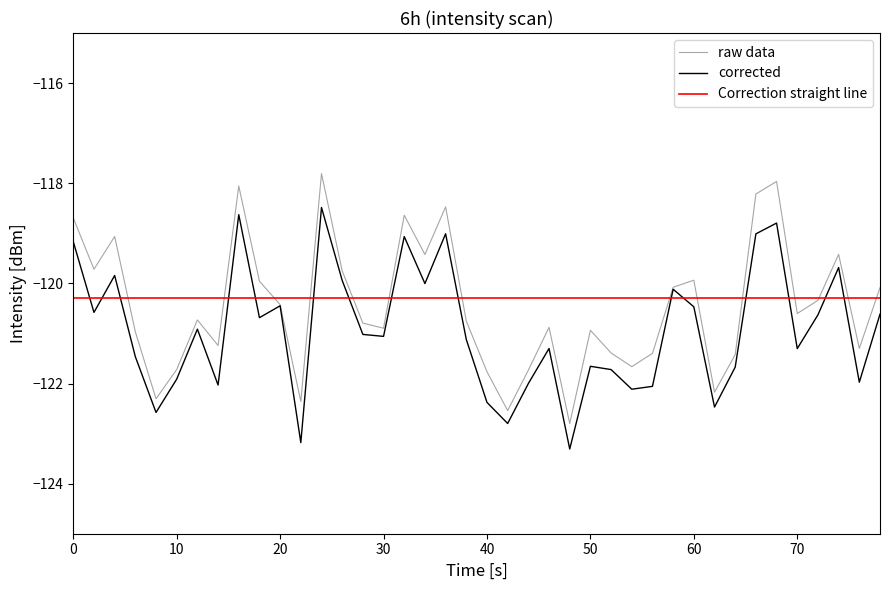

The corrected series shows -158.4 at 70. True or false?

False